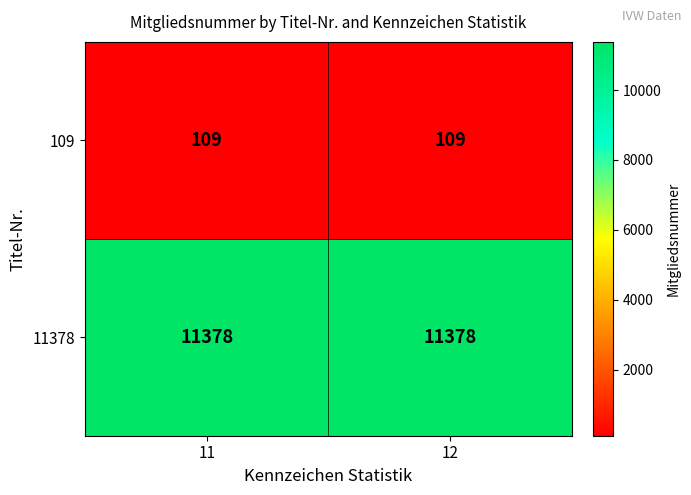

The value of 11378 at 12 is 6047. True or false?

False